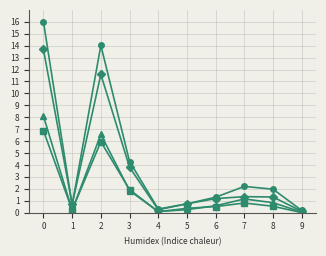

Count the number of data series in this chart.

4